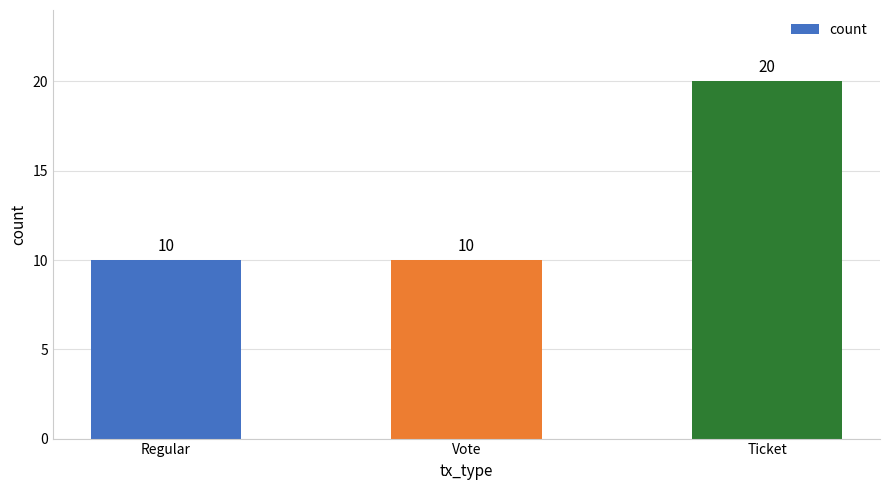

Is it true that the value at Regular is 10?

True